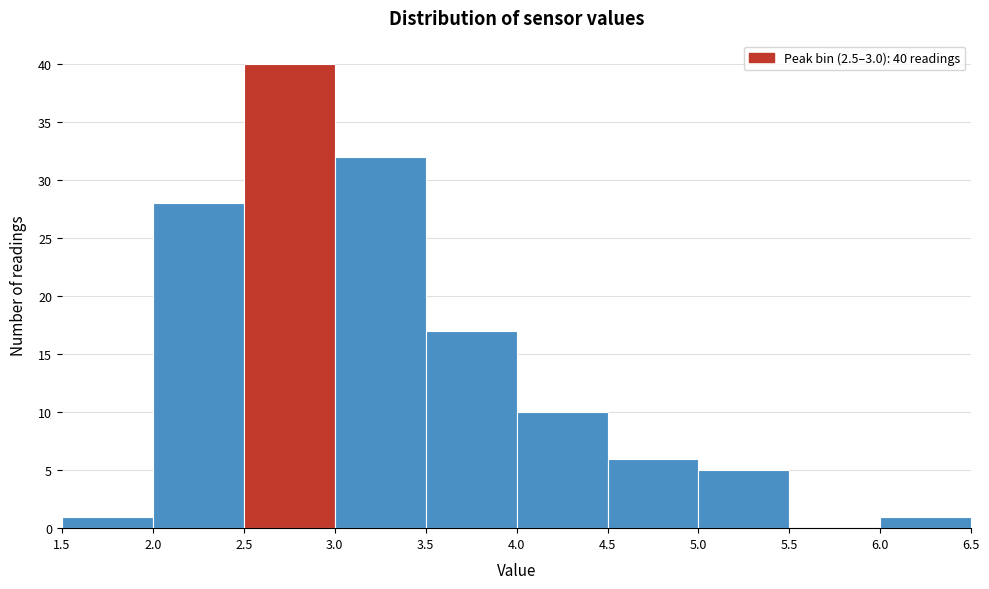

Over which range of the x-axis is the bar tallest?

2.5 to 3.0